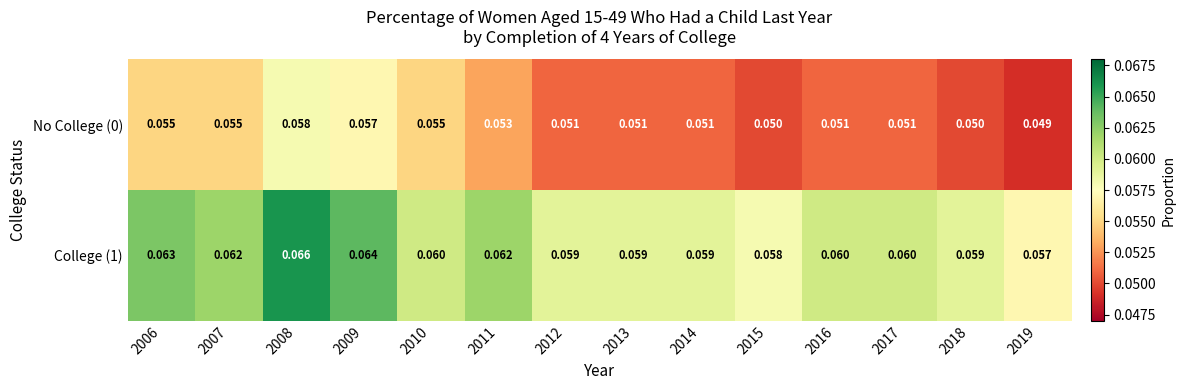

Is the value of College (1) at 2013 greater than the value of No College (0) at 2011?

Yes